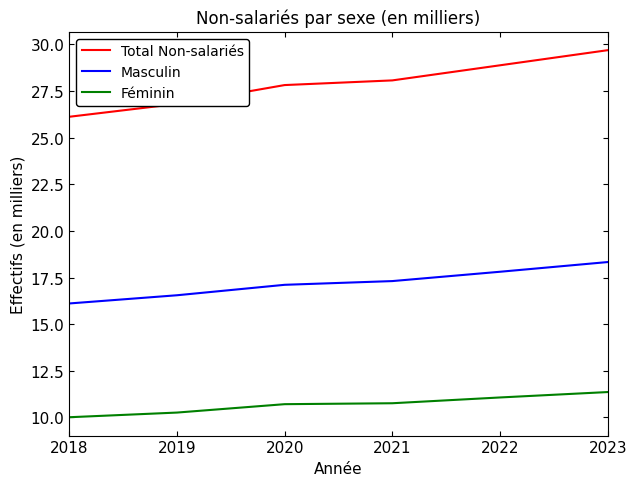

True or false: Masculin and Féminin intersect in this chart.

False